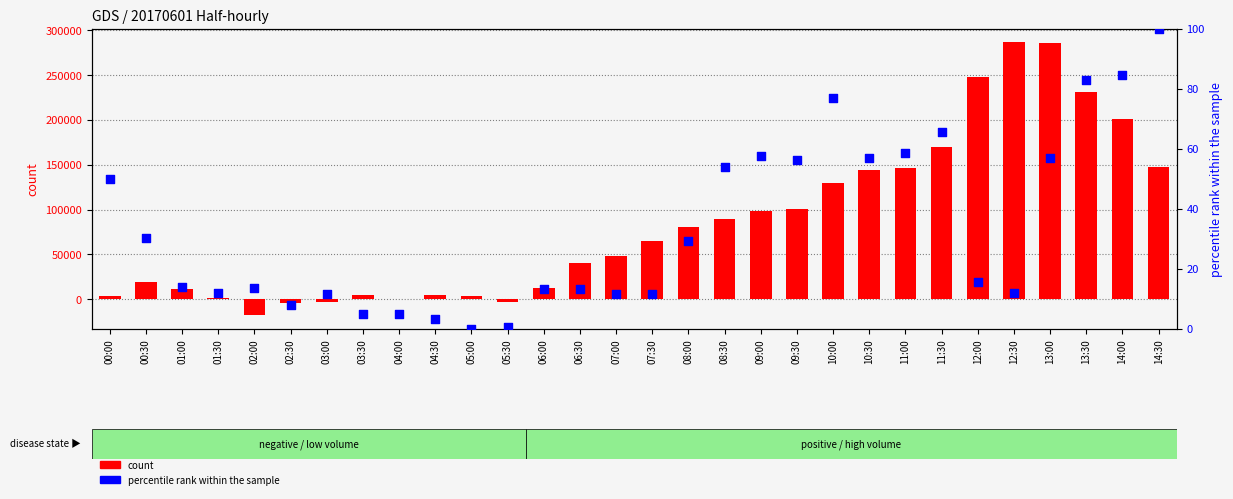

What is the total value across all series at 03:00?

-3397.4